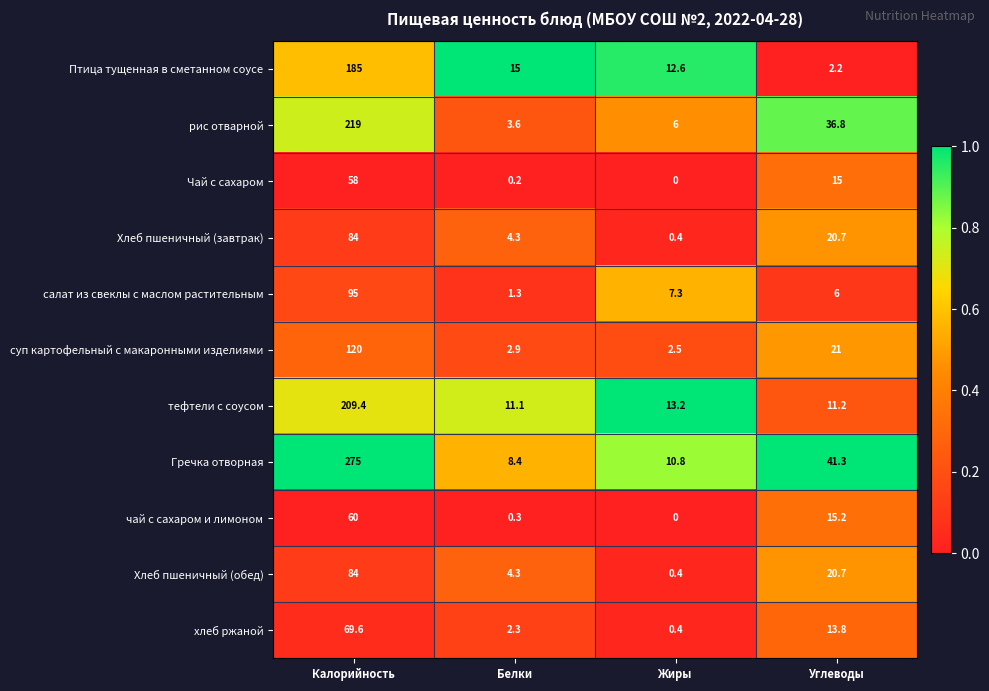

What is the difference between the Чай с сахаром values at Углеводы and Жиры?

15.0